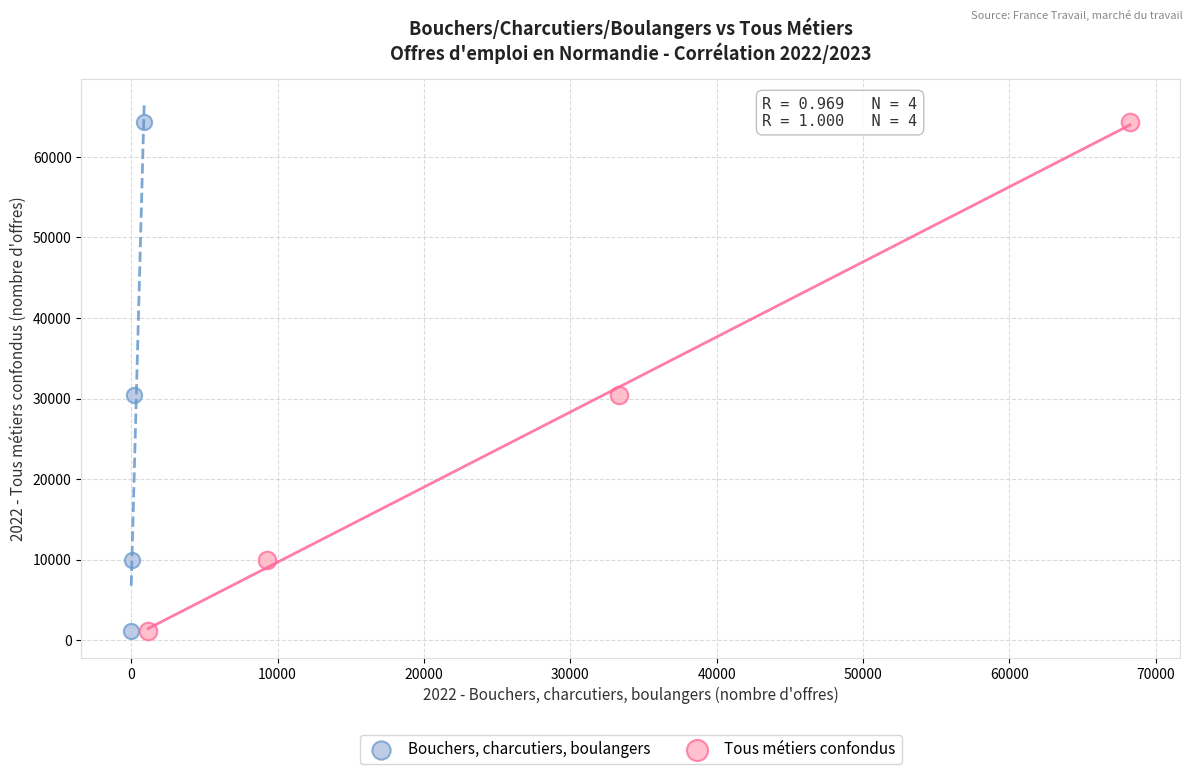

What are all the series names shown in the legend?

Bouchers, charcutiers, boulangers, Tous métiers confondus